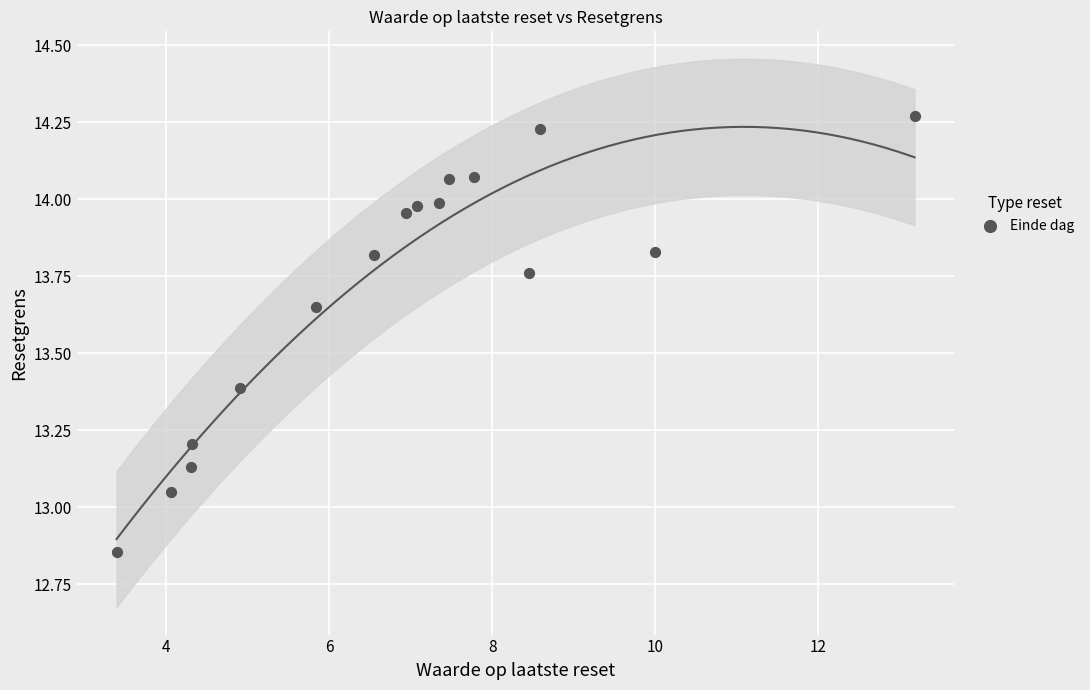

What is the range of Y values (max minus min)?

1.4